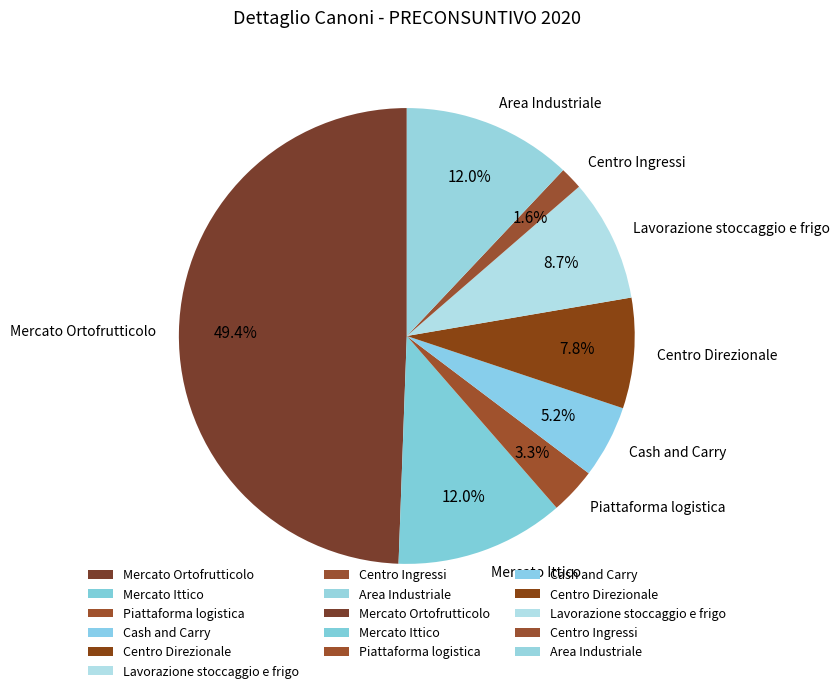

To the nearest percent, what percentage of the pie is Area Industriale?

12%